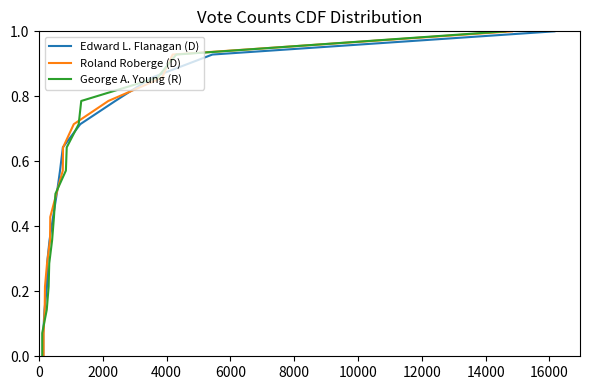

List the series in order of their peak value, highest first.

Edward L. Flanagan (D), Roland Roberge (D), George A. Young (R)